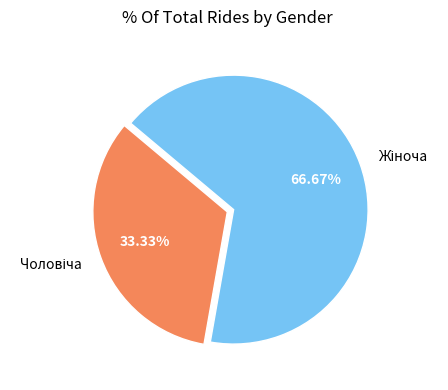

To the nearest percent, what is the average slice percentage?

50%